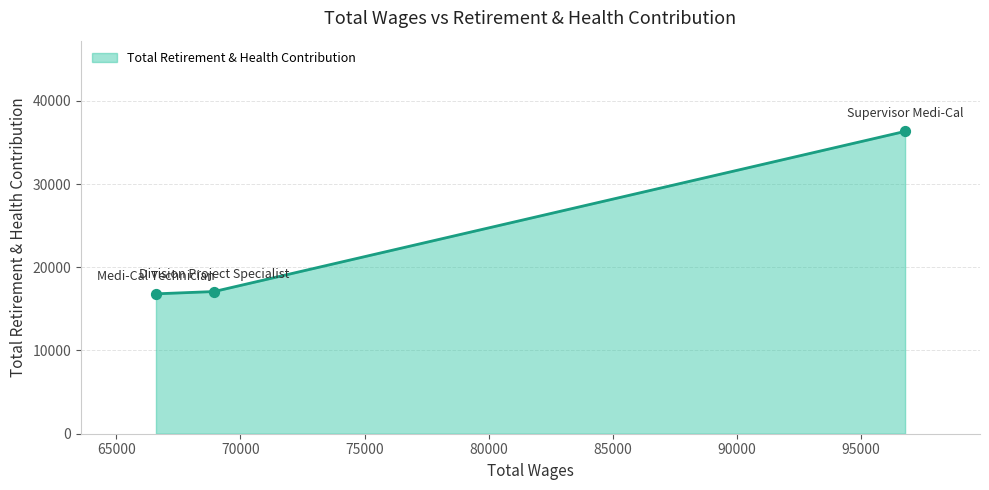

What is the average value?

23403